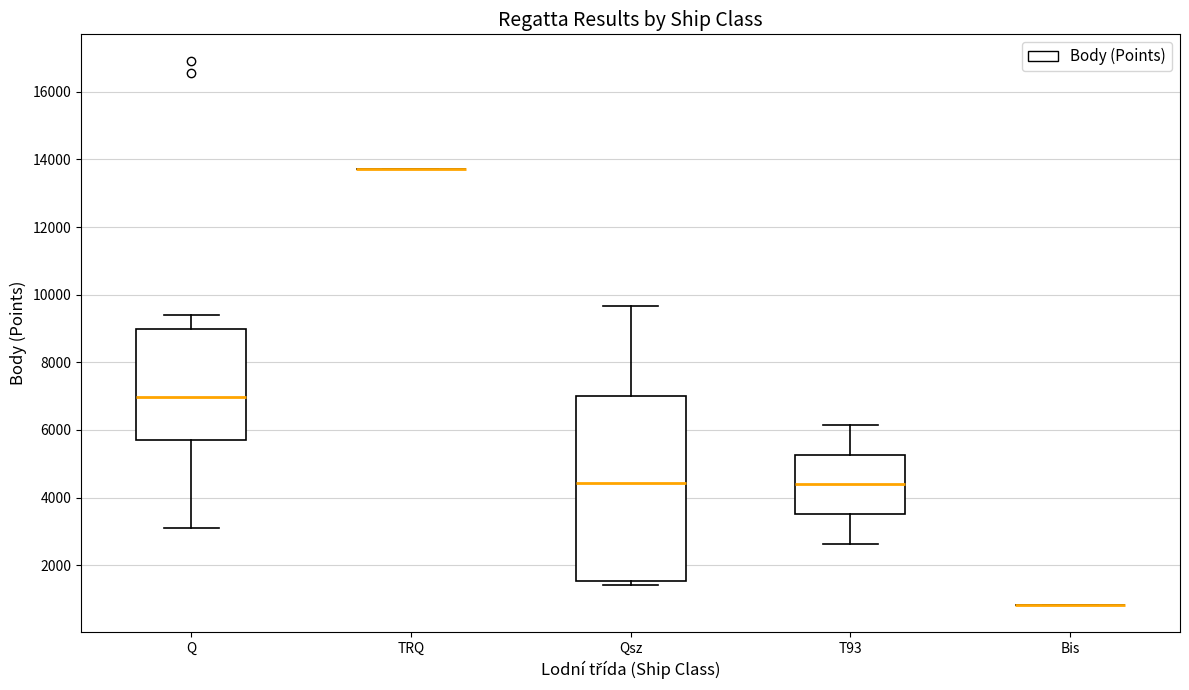

Comparing the boxes themselves (not the whiskers), which one is the tallest?

Qsz